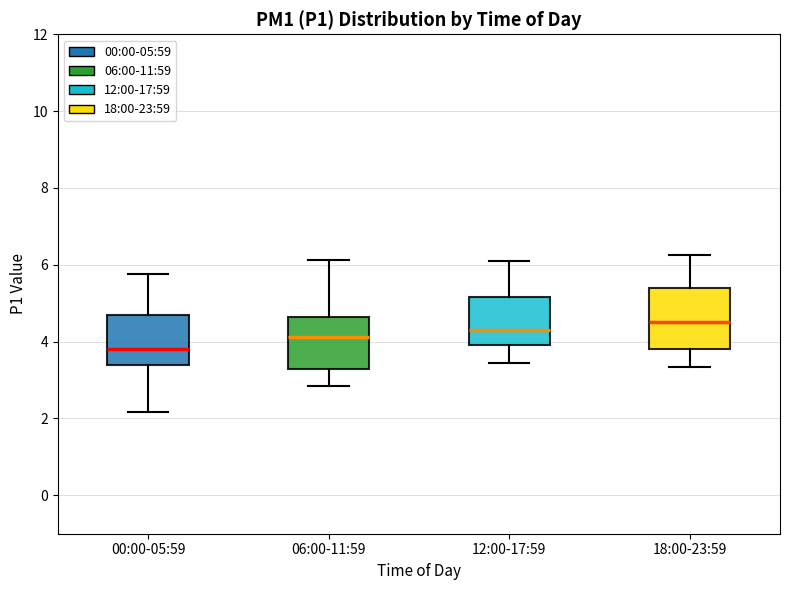

Reading left to right, read every box against the y-axis: the position of its median line, the range the box covers, and the ends of its whiskers. The values are not printed on the chart, so give them approximately, as read against the axis.

00:00-05:59: median 3.8, box 3.4 to 4.8, whiskers 2.2 to 5.8
06:00-11:59: median 4.2, box 3.2 to 4.6, whiskers 2.8 to 6.2
12:00-17:59: median 4.4, box 4.0 to 5.2, whiskers 3.4 to 6.2
18:00-23:59: median 4.6, box 3.8 to 5.4, whiskers 3.4 to 6.2